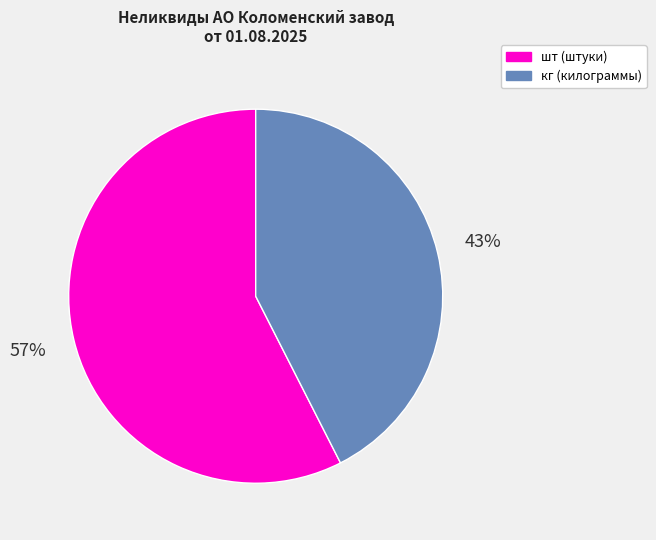

Count the number of slices in the pie.

2